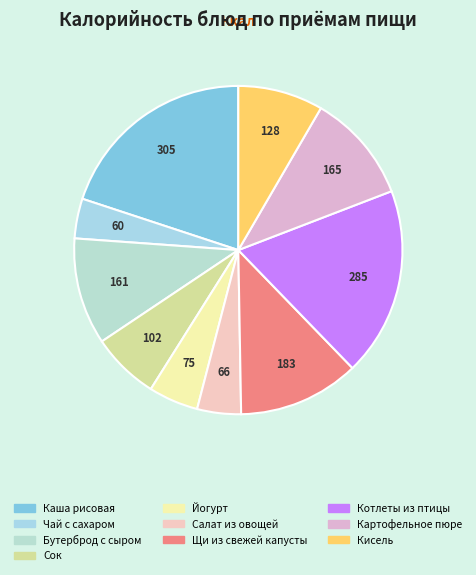

The Сок slice represents 7% of the pie. True or false?

True